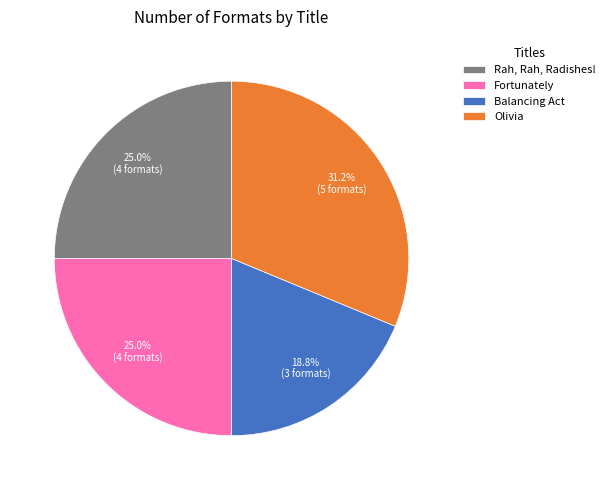

To the nearest percent, what percentage of the pie is Balancing Act?

19%